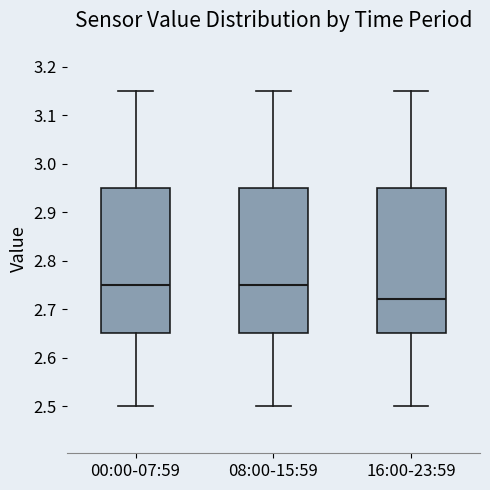

Reading left to right, read every box against the y-axis: the position of its median line, the range the box covers, and the ends of its whiskers. The values are not printed on the chart, so give them approximately, as read against the axis.

00:00-07:59: median 2.75, box 2.65 to 2.95, whiskers 2.50 to 3.15
08:00-15:59: median 2.75, box 2.65 to 2.95, whiskers 2.50 to 3.15
16:00-23:59: median 2.72, box 2.65 to 2.95, whiskers 2.50 to 3.15